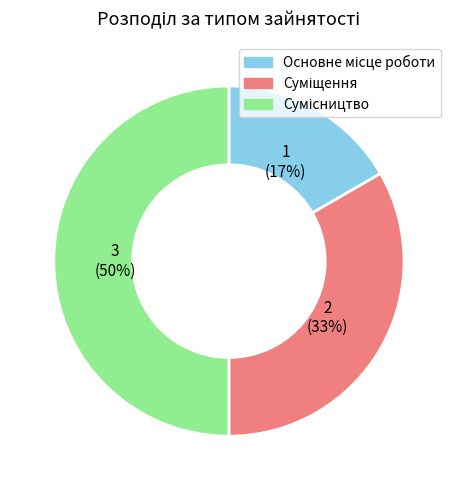

To the nearest percent, what is the difference between the largest and smallest slice percentages?

33%